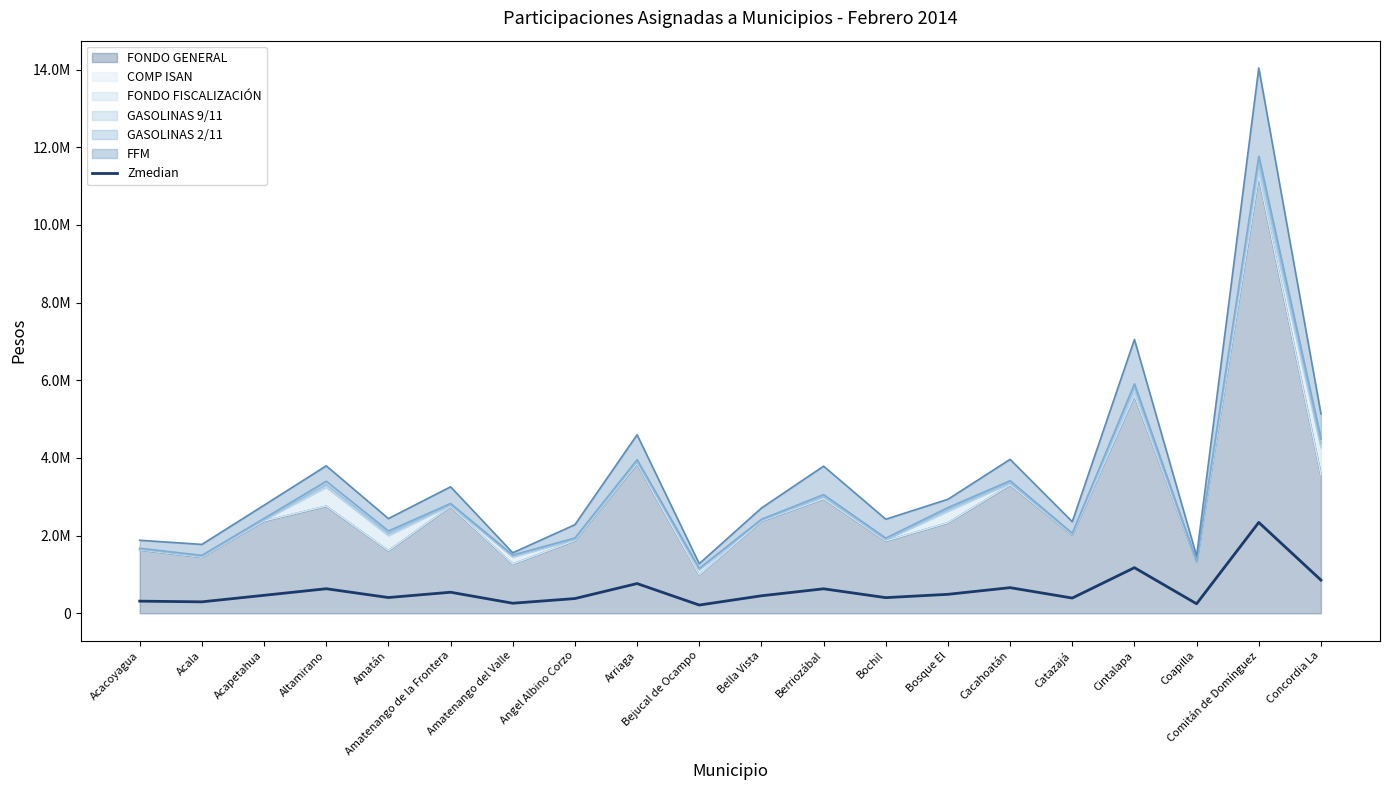

True or false: the data shows 463915.9 at Acapetahua.

True